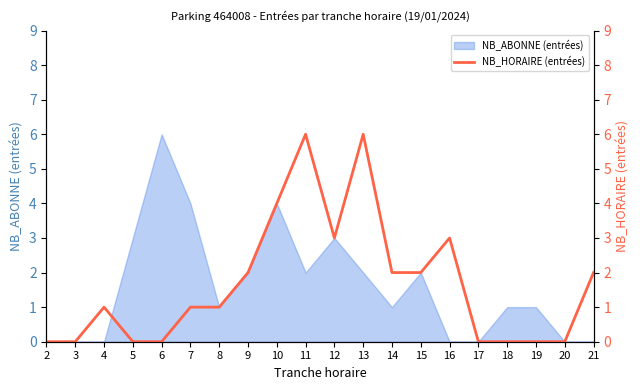

True or false: the data shows 2 at 20.

False